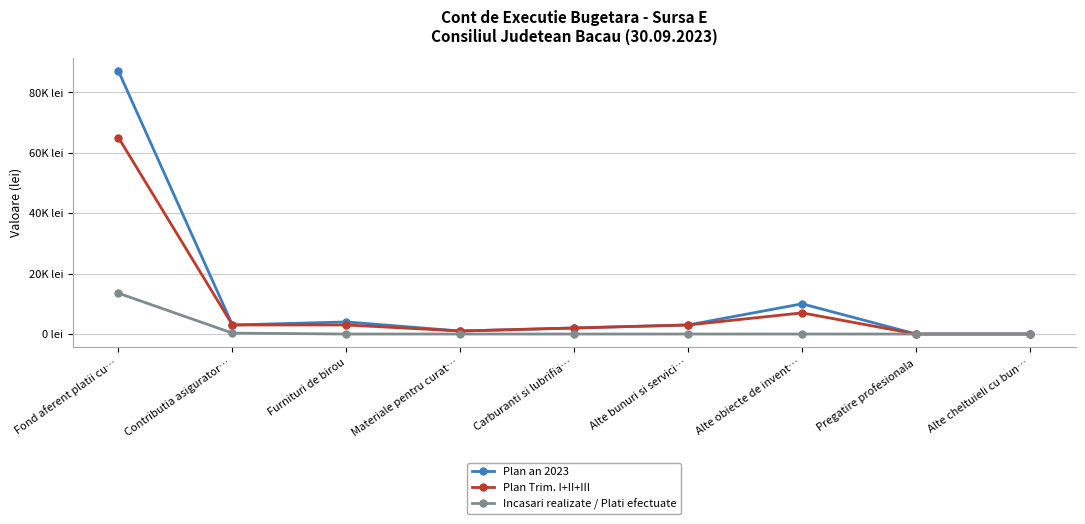

What are all the series names shown in the legend?

Plan an 2023, Plan Trim. I+II+III, Incasari realizate / Plati efectuate